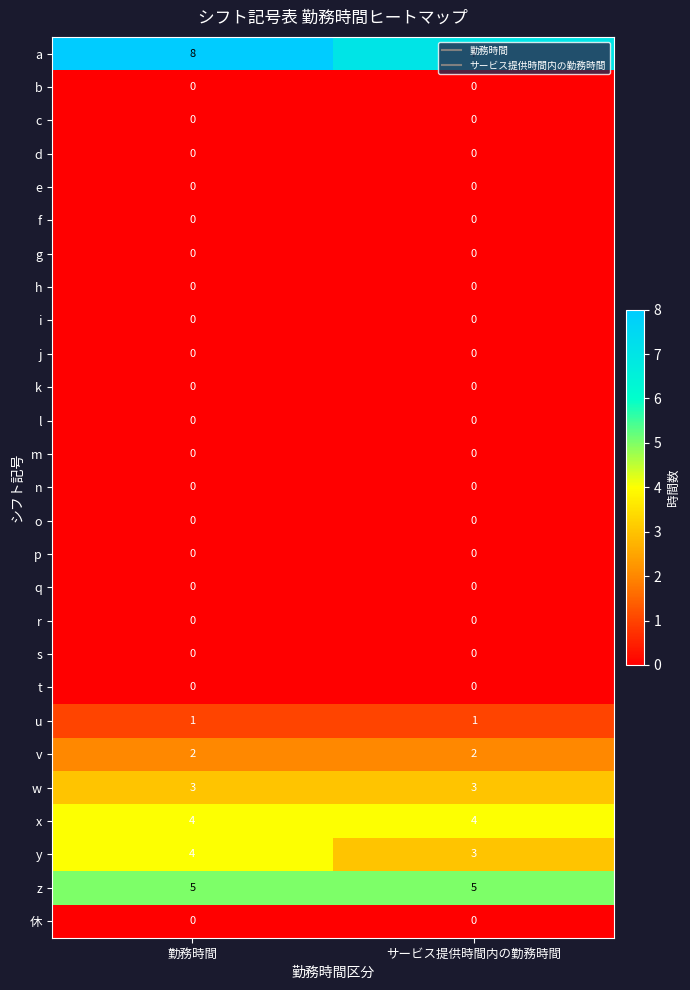

What is the total value across all series at サービス提供時間内の勤務時間?

25